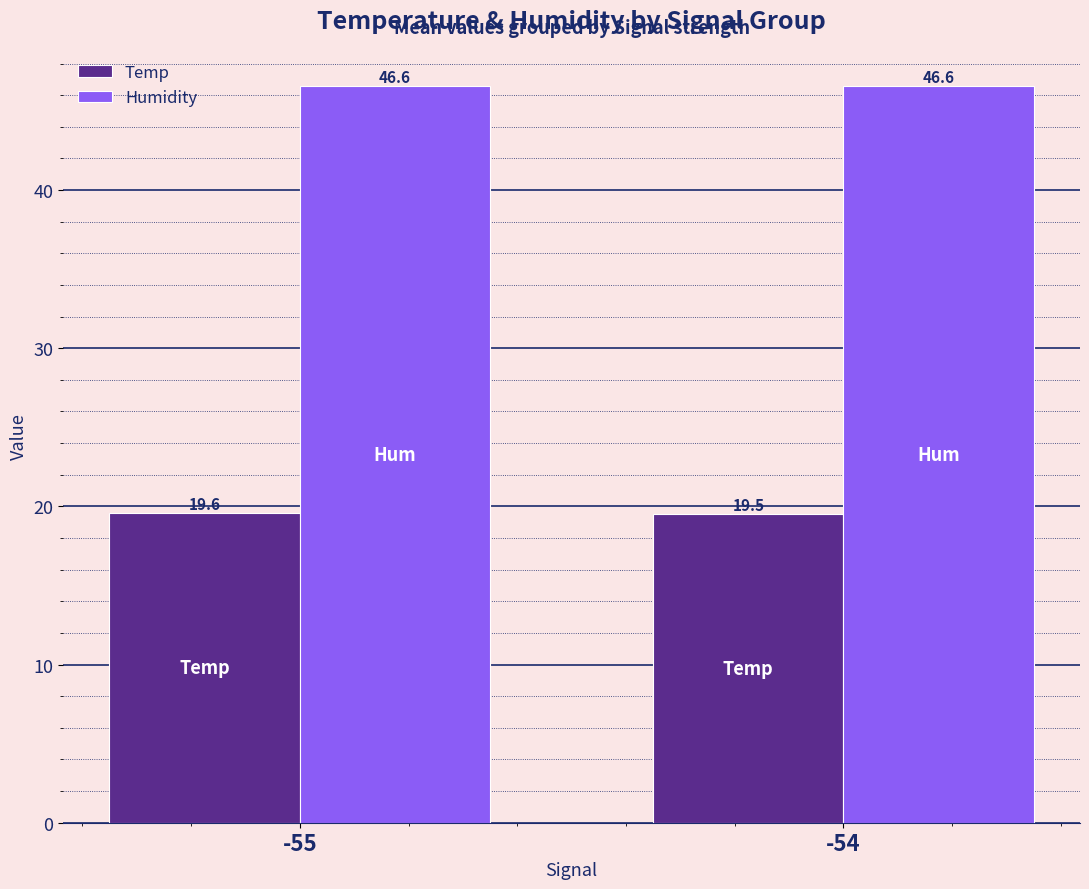

What is the average value of the Temp series?

19.5